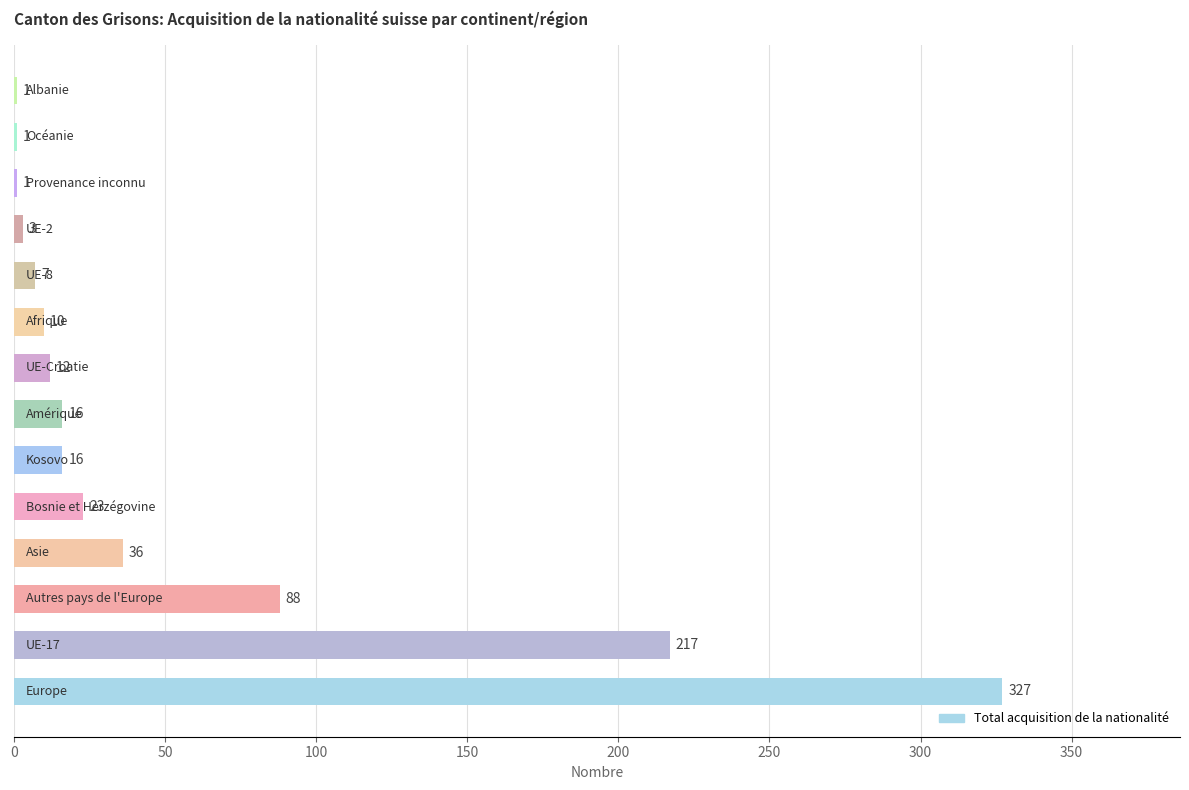

Are the bars grouped side by side (vs. stacked)?

No